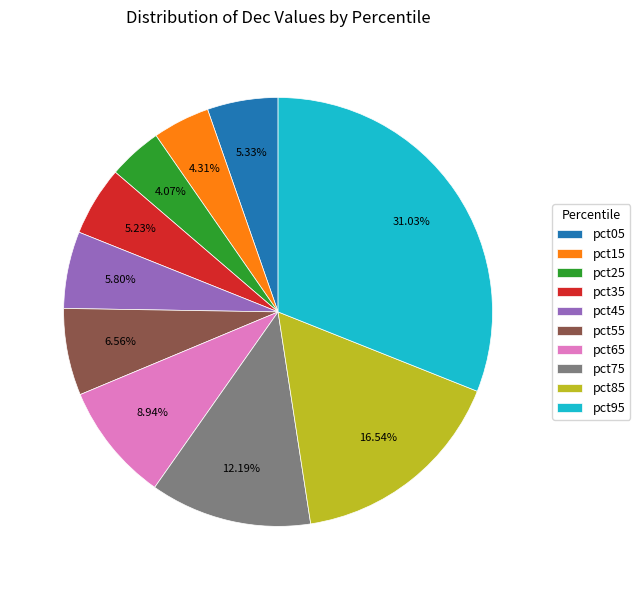

To the nearest percent, what is the difference between the largest and smallest slice percentages?

27%